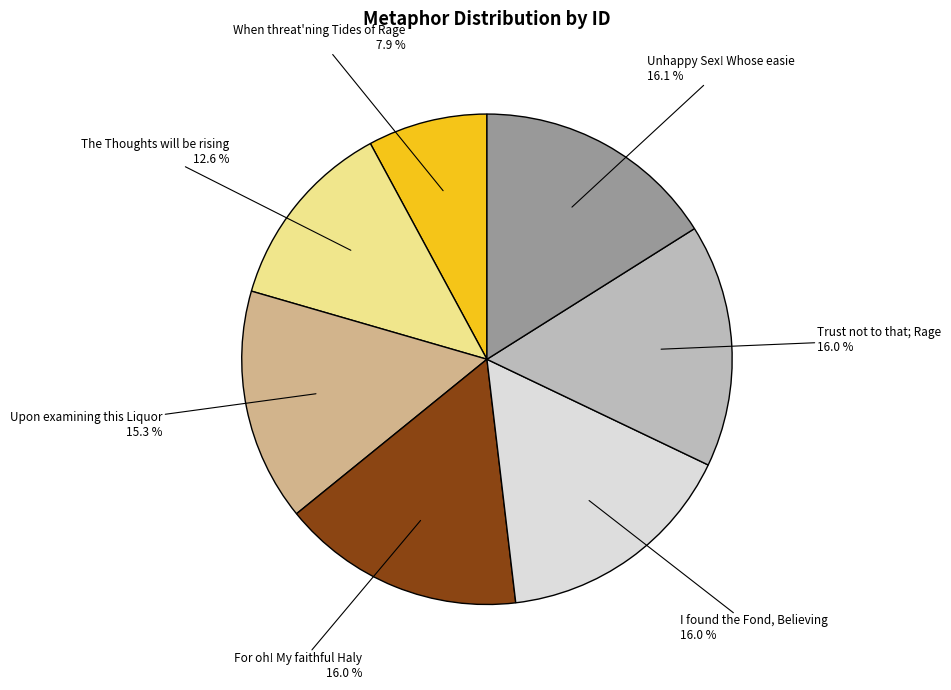

To the nearest percent, what is the difference between the Trust not to that; Rage and Upon examining this Liquor slice percentages?

1%